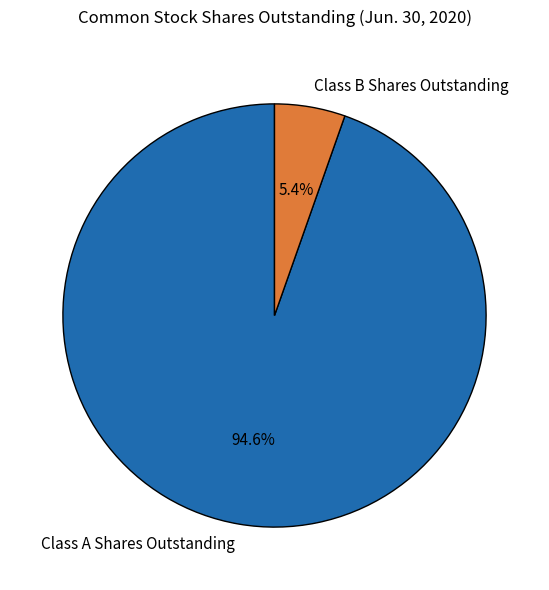

Combined, what portion of the pie is Class B Shares Outstanding and Class A Shares Outstanding?

100.0%